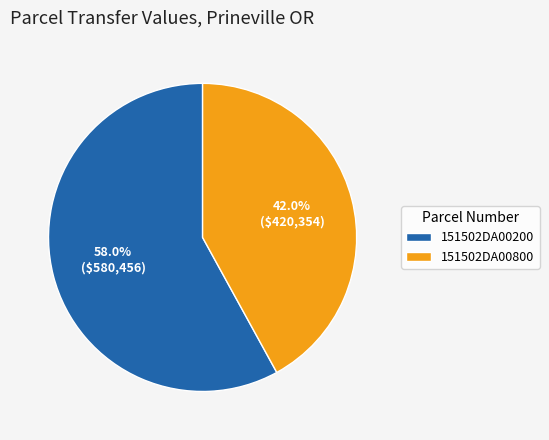

Is it true that 151502DA00800 is 55% of the pie?

False